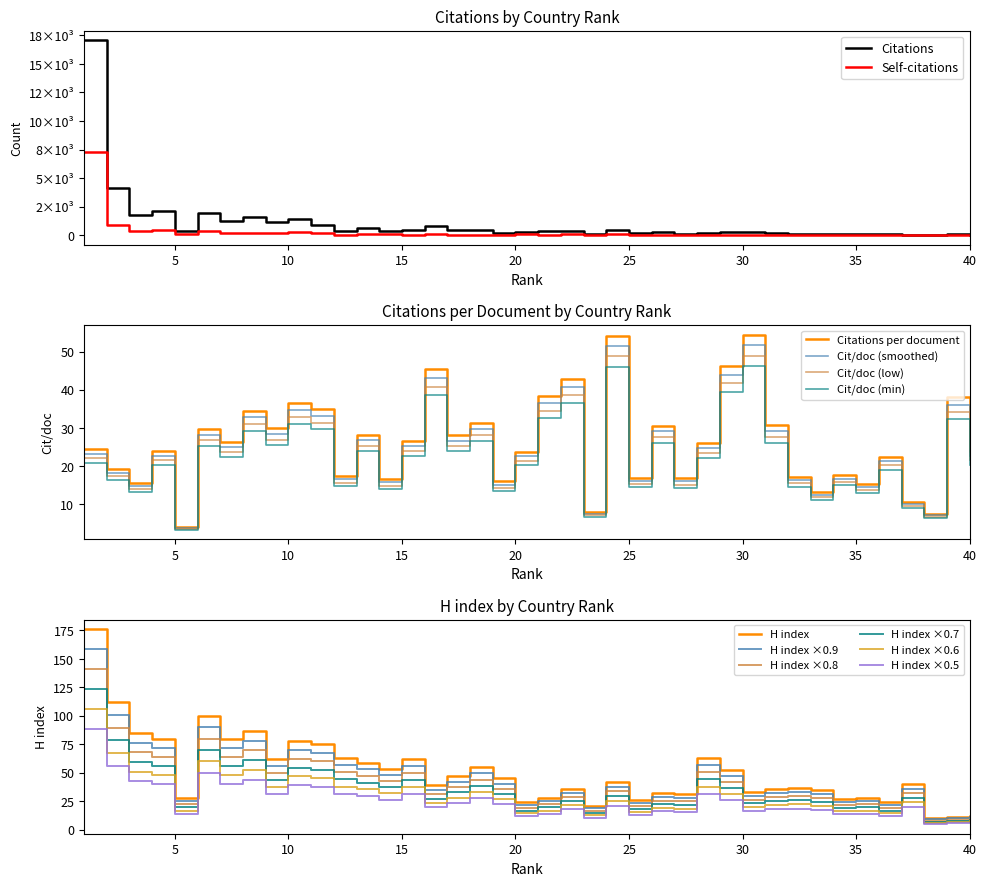

At which label does Citations reach its minimum?

38